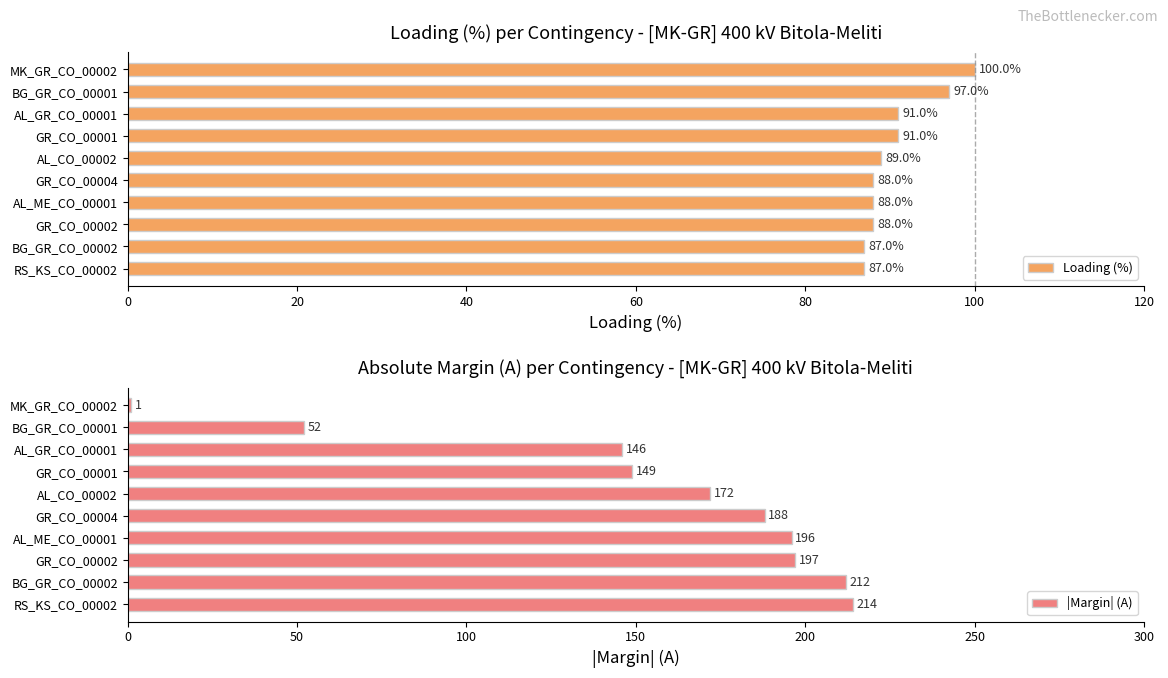

How many categories are shown in the chart?

10